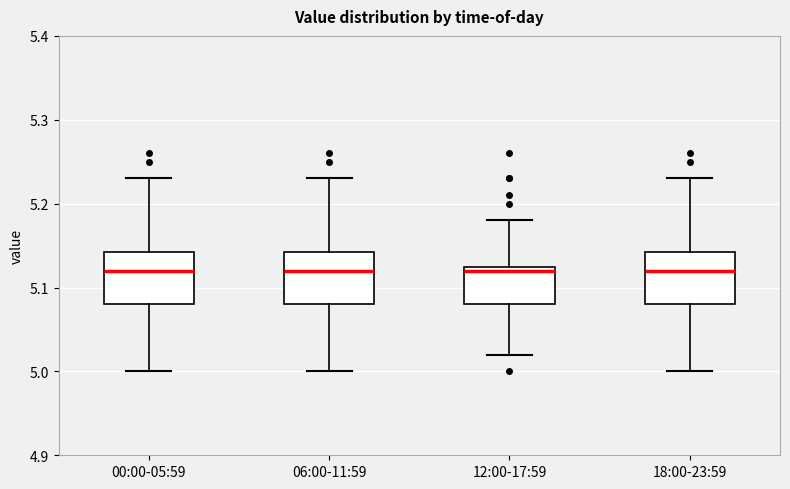

Reading left to right, read every box against the y-axis: the position of its median line, the range the box covers, and the ends of its whiskers. The values are not printed on the chart, so give them approximately, as read against the axis.

00:00-05:59: median 5.12, box 5.08 to 5.14, whiskers 5.00 to 5.23
06:00-11:59: median 5.12, box 5.08 to 5.14, whiskers 5.00 to 5.23
12:00-17:59: median 5.12, box 5.08 to 5.13, whiskers 5.02 to 5.18
18:00-23:59: median 5.12, box 5.08 to 5.14, whiskers 5.00 to 5.23